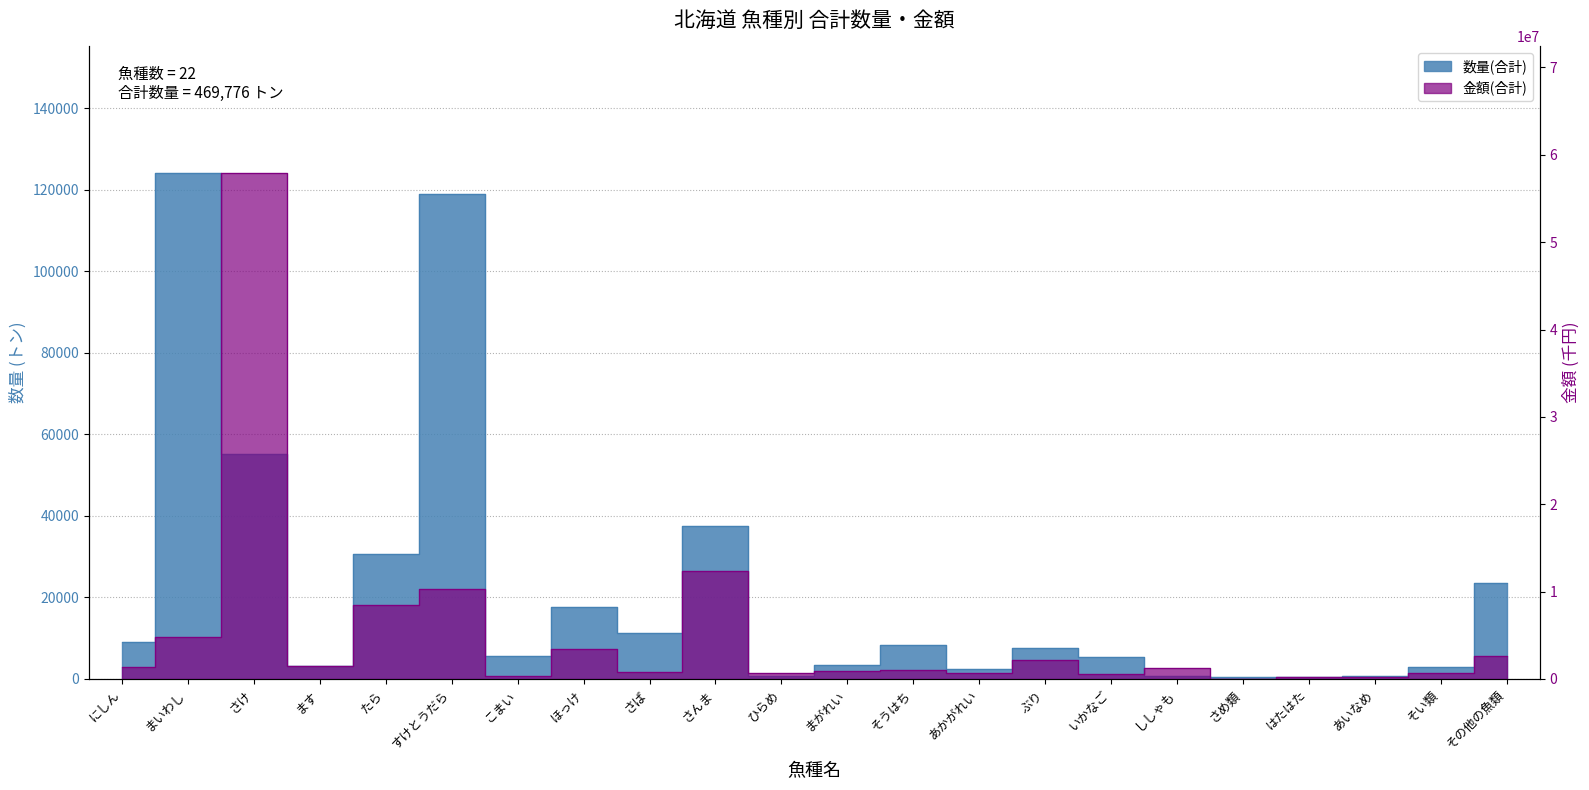

Reading left to right, list all the values displayed in this chart.

数量(合計): 9064	124088	55274	3172	30569	119030	5572	17697	11294	37475	796	3384	8343	2332	7686	5323	691	414	415	682	2850	23625
金額(合計): 1362352	4804389	57925264	1472418	8446867	10253420	323399	3458856	794246	12388919	731864	859194	978999	732384	2197962	524121	1294781	19523	205631	243310	645153	2586059